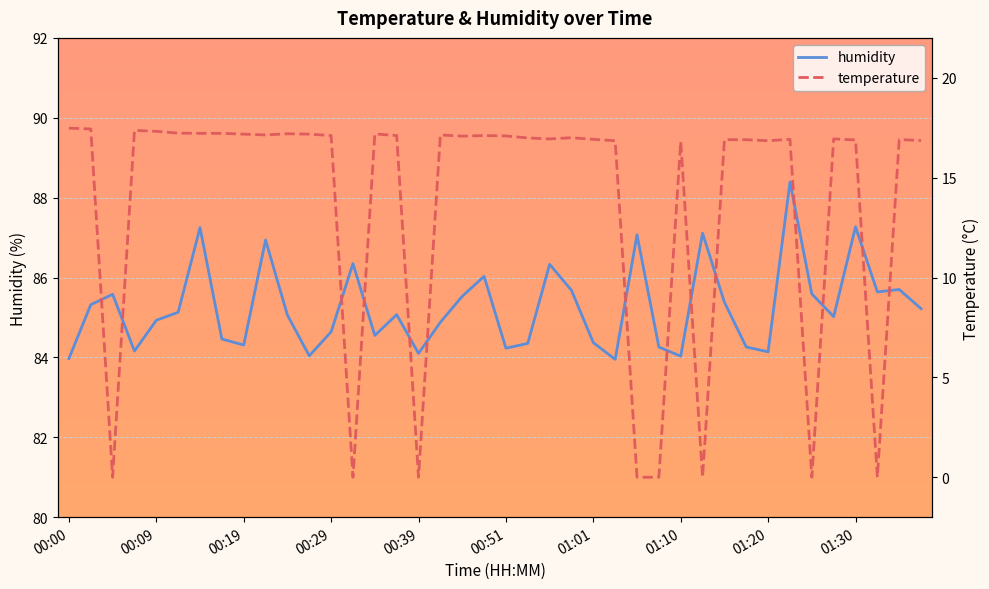

Where is humidity nearest to the value 86?

19